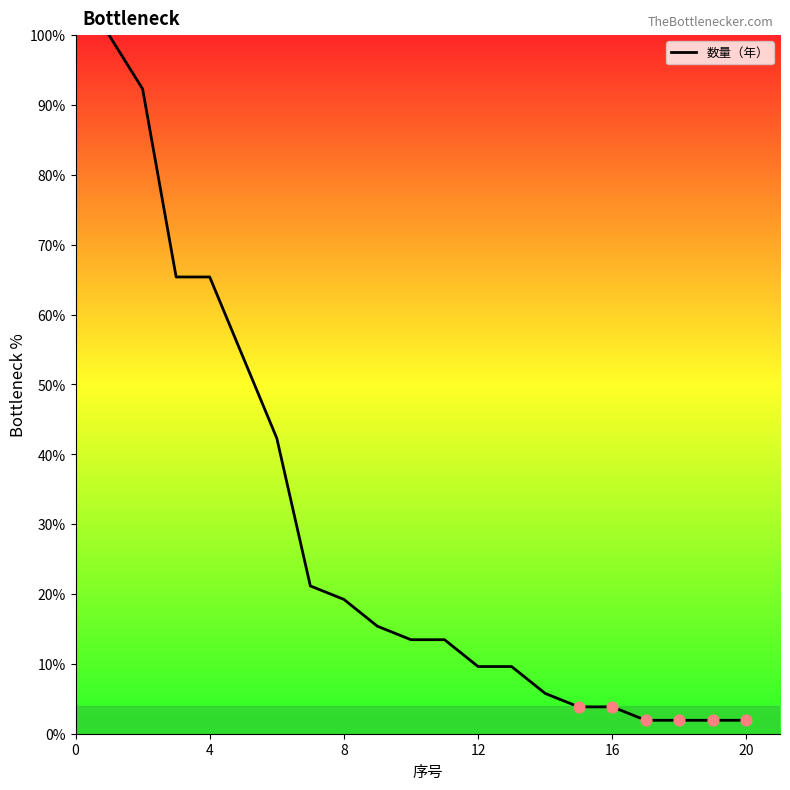

What is the difference between the maximum and minimum values?

98.1